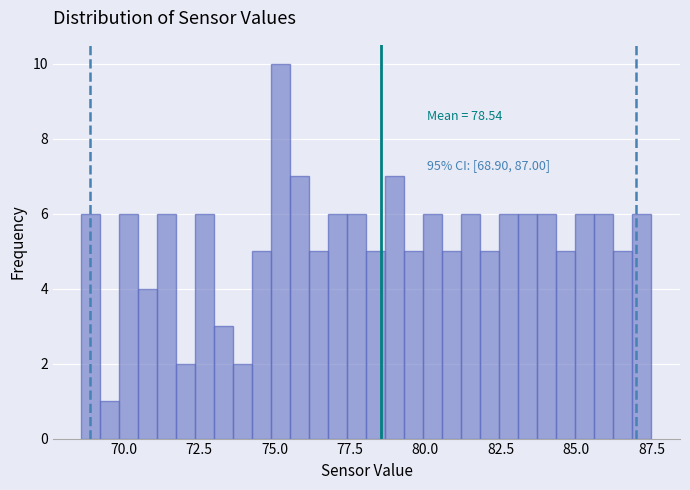

Read against the x-axis, roughly where is the centre of the tallest bar?

75.0